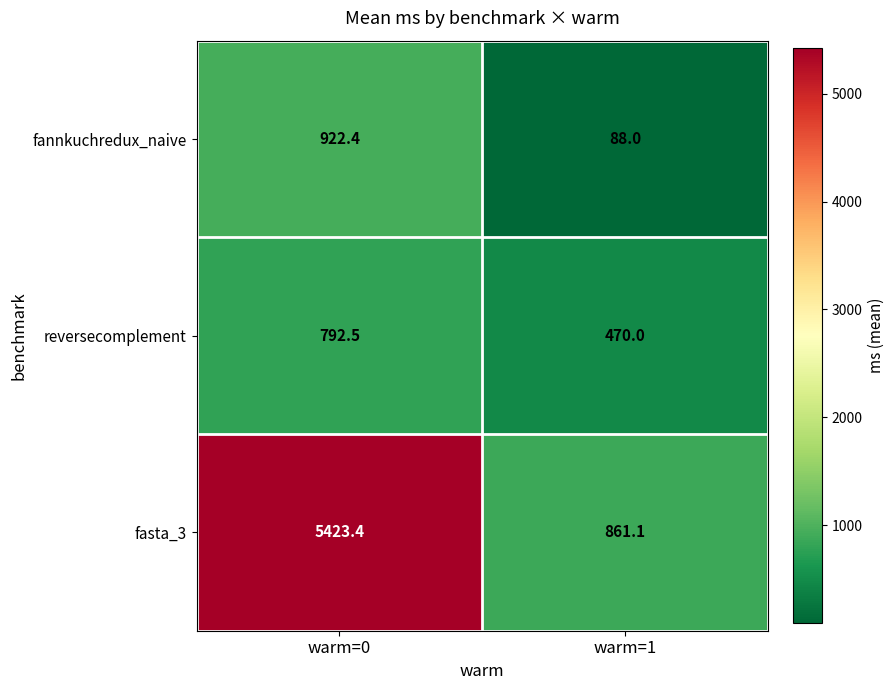

What is the maximum value shown in the chart?

5423.4